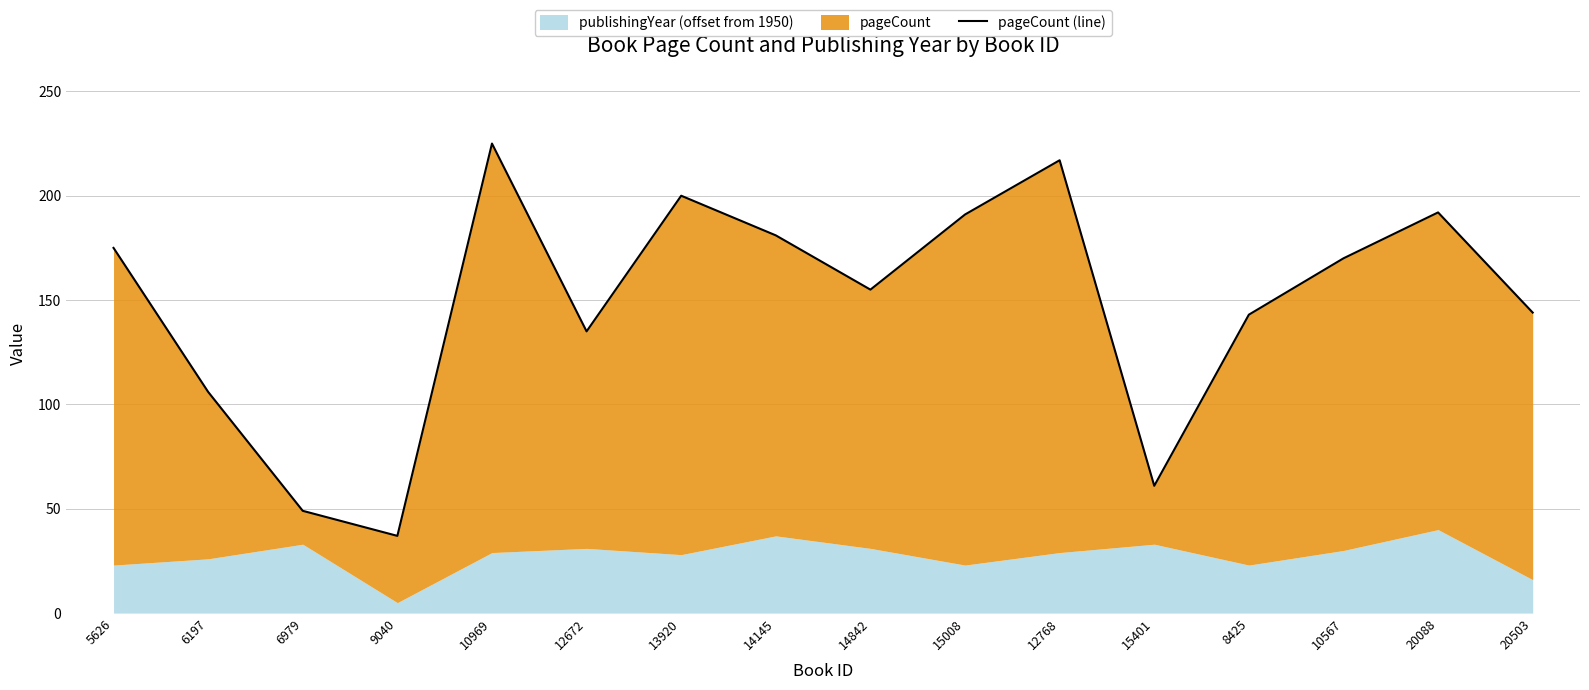

How many lines are shown in the chart?

1